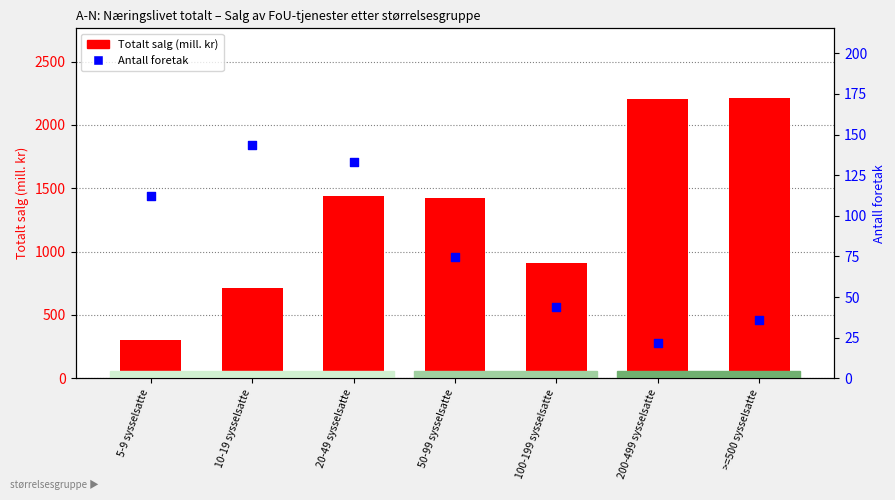

Which series has the widest spread of Y values?

Totalt salg (mill. kr)